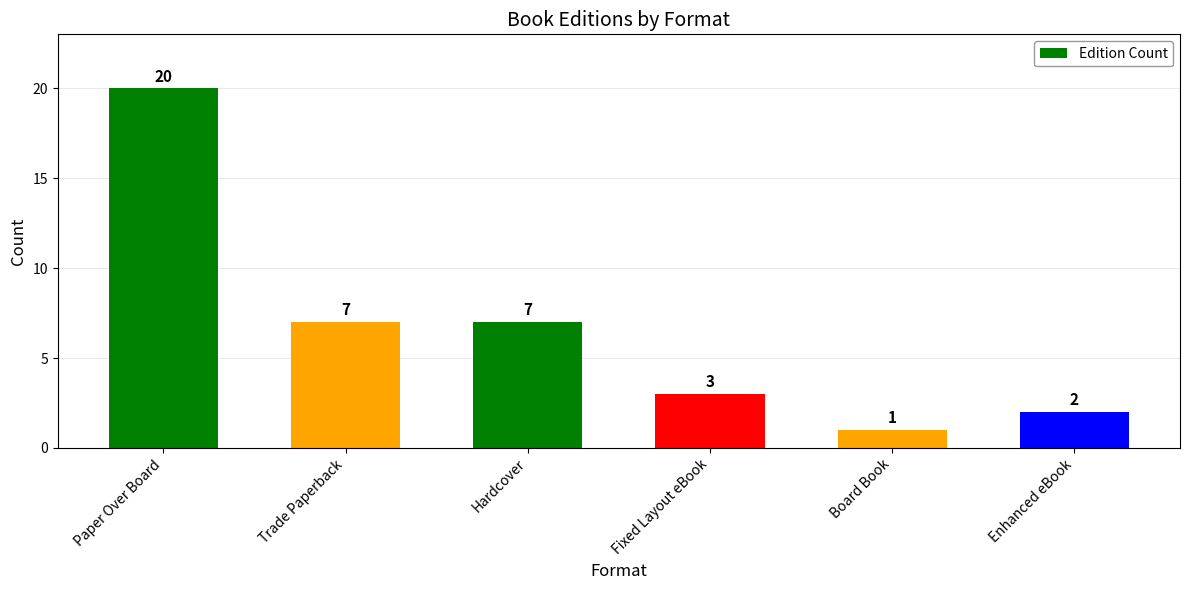

Count the number of data series in this chart.

1